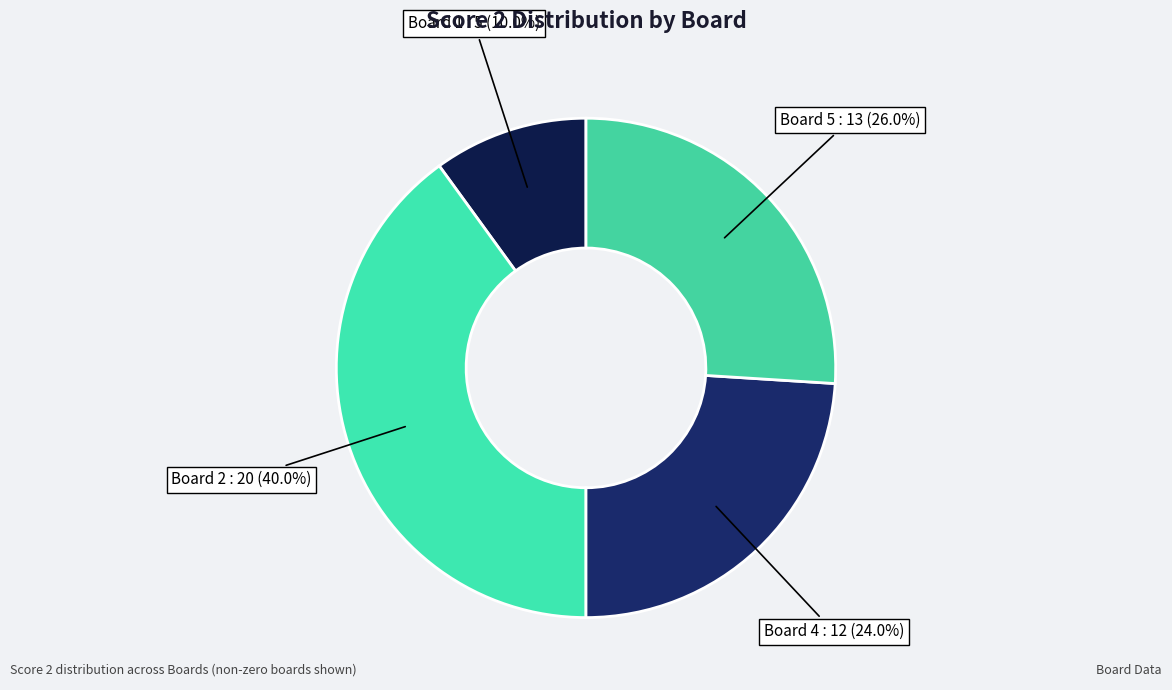

To the nearest percent, what is the average slice percentage?

25%